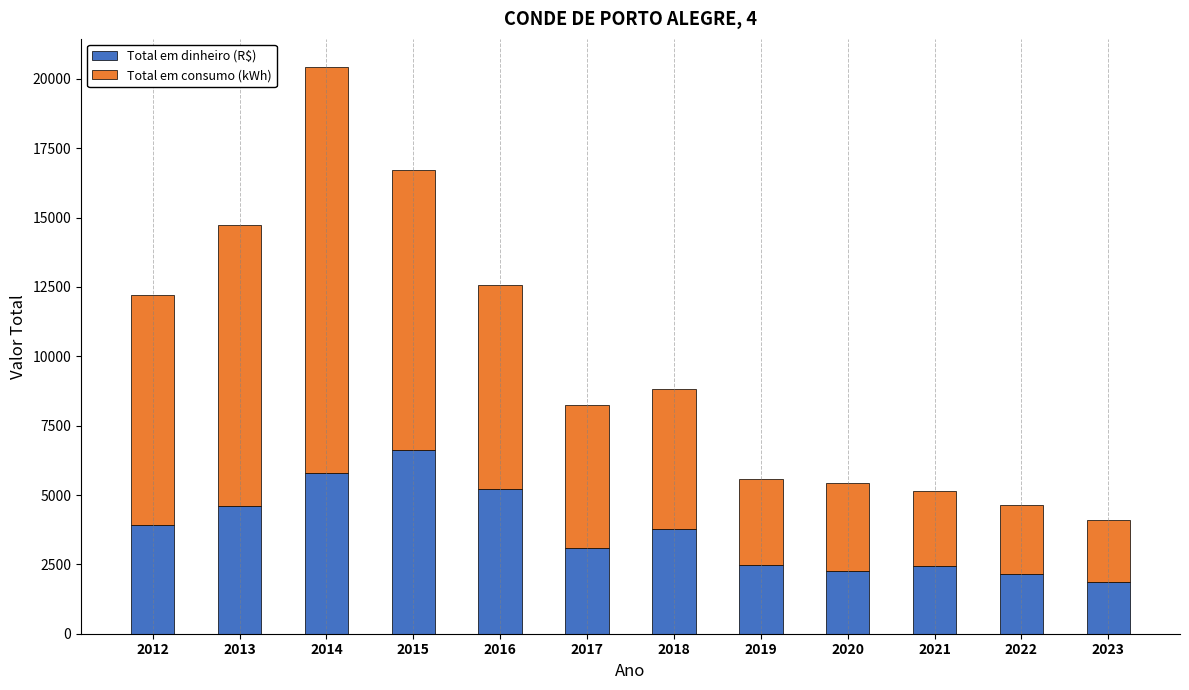

The value of Total em dinheiro (R$) at 2016 is 2427.6. True or false?

False